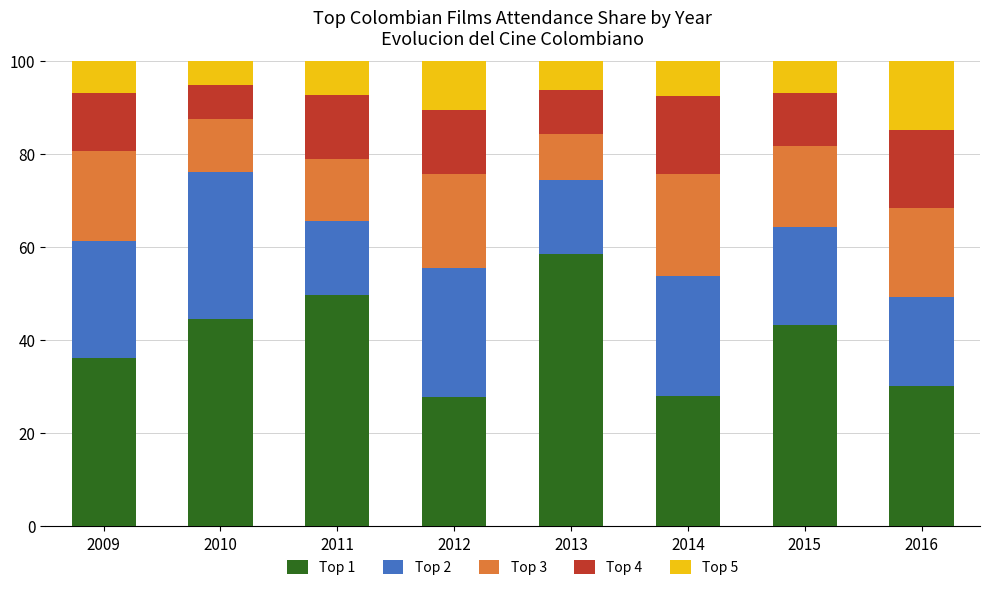

What is the approximate value of Top 1 at 2013?

58.5